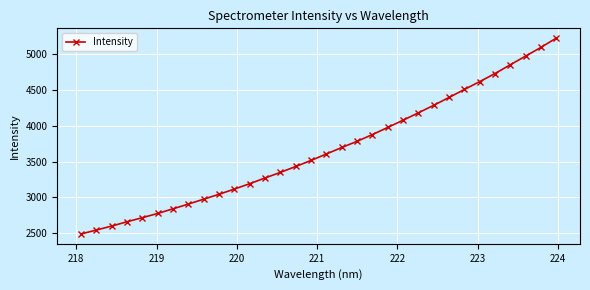

True or false: there are more than 1 points higher than both neighbors.

False